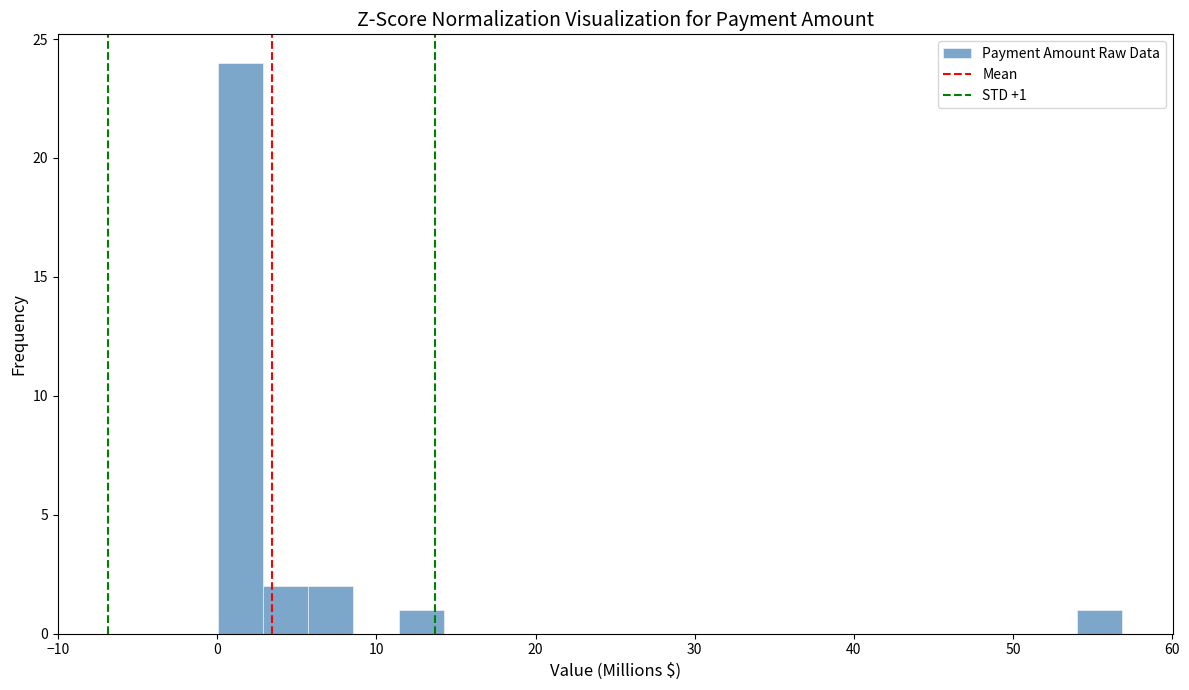

Read against the x-axis, roughly where is the centre of the tallest bar?

1